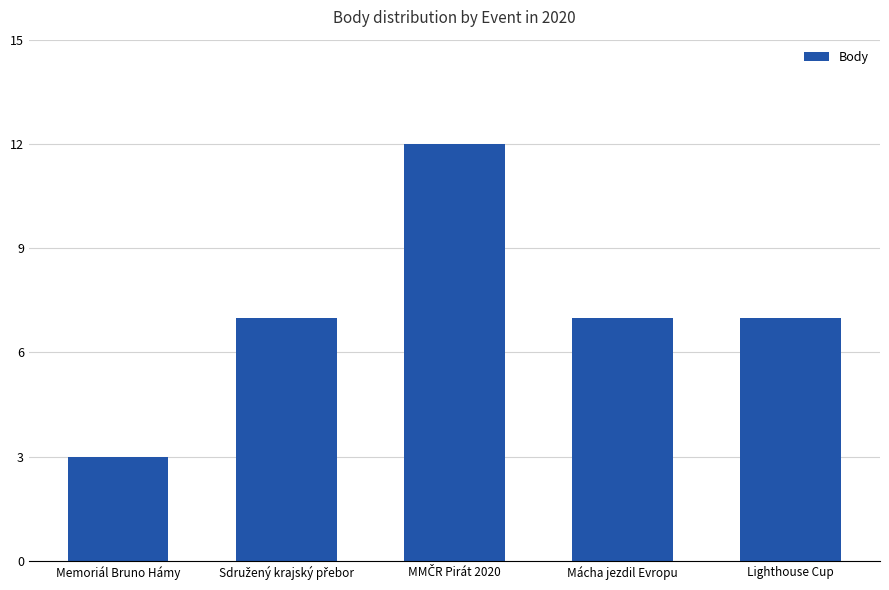

What value does the data have at Lighthouse Cup?

7